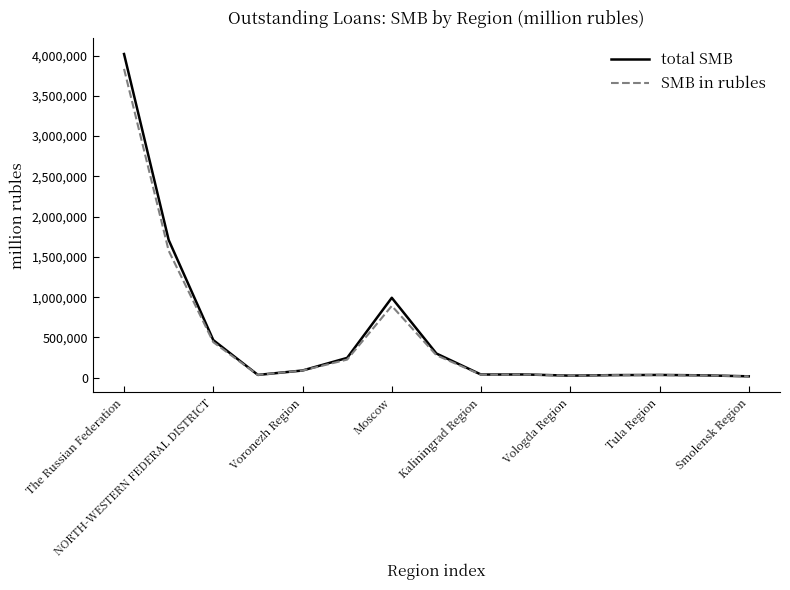

What is the highest value of the total SMB series?

4019330